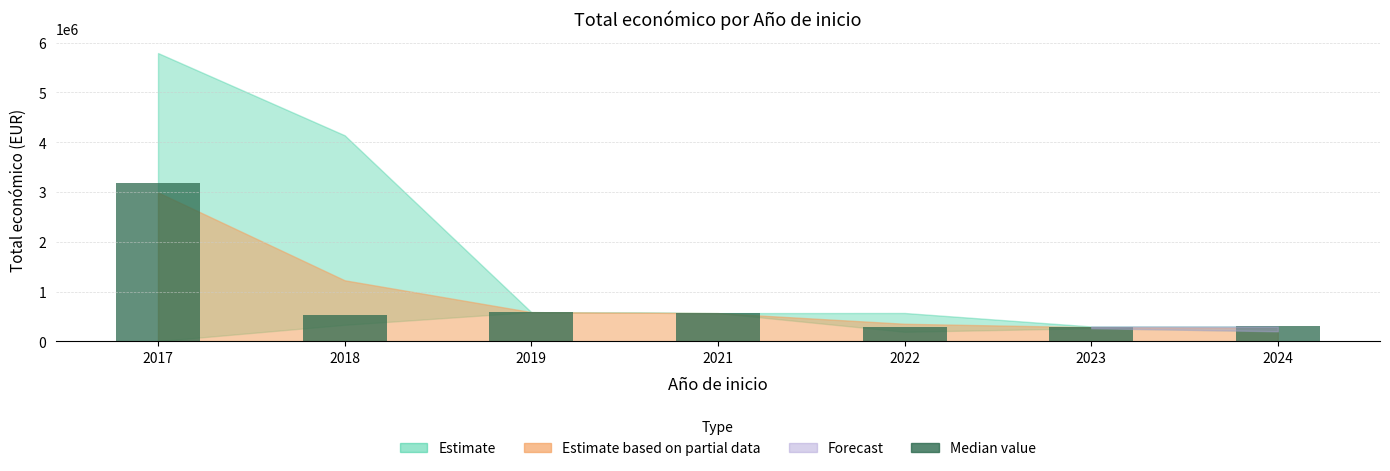

What is the smallest value displayed?

287260